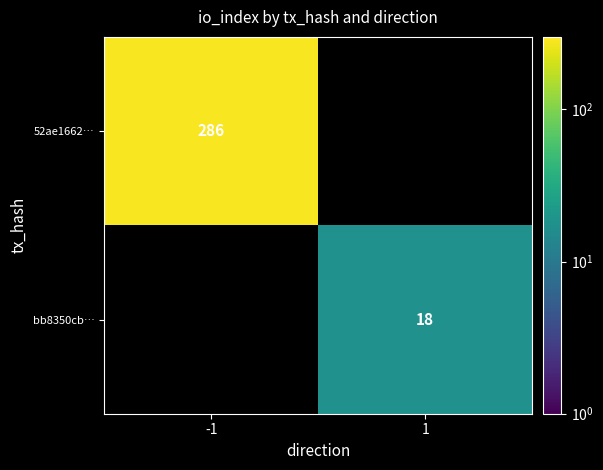

The value of bb8350cb… at 1 is 31. True or false?

False